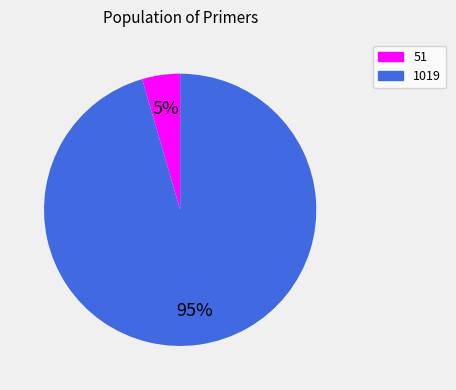

Do 51 and 1019 together represent more than half of the pie?

Yes